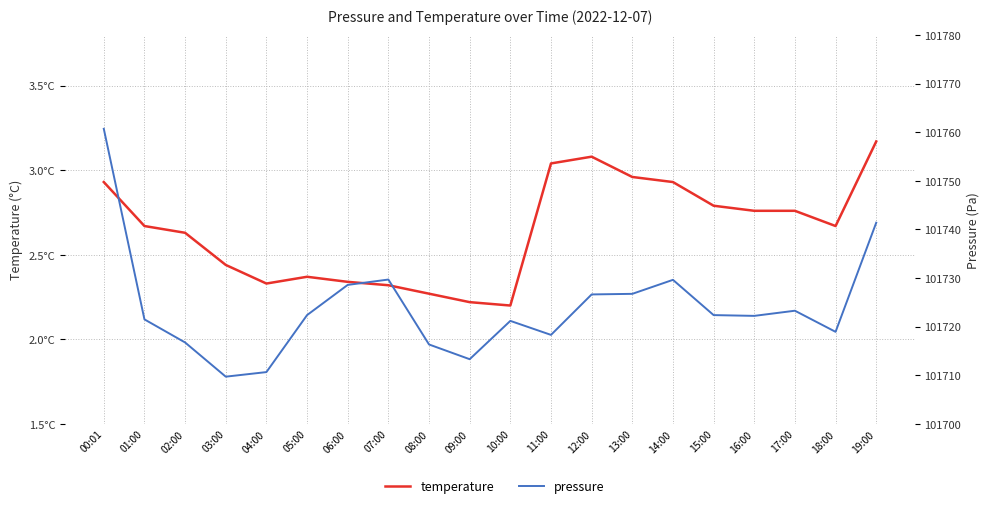

What is the total value across all series at 11:00?

101721.3